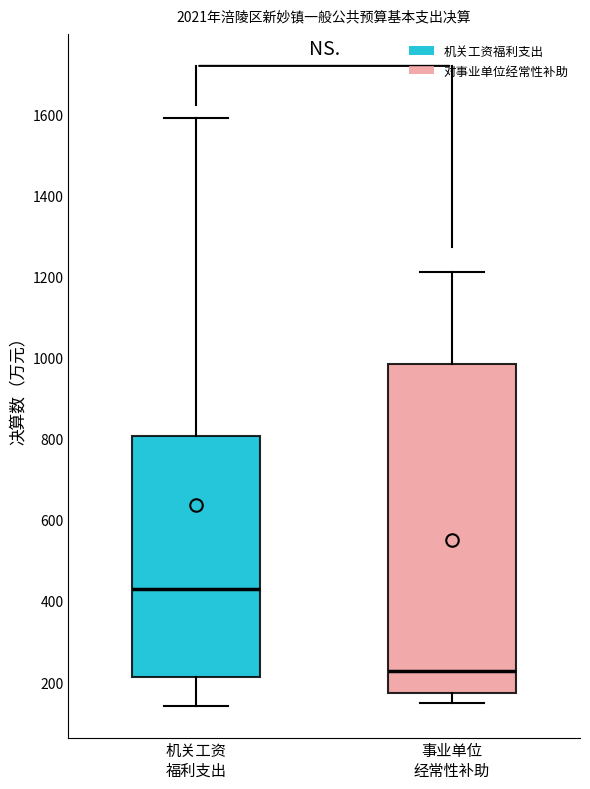

Reading left to right, transcribe this box plot: for each box, give where its median line is, the range the box spans, and where its two whiskers end, as read against the y-axis. The values are not printed on the chart, so give them approximately, as read against the axis.

机关工资 福利支出: median 440, box 220 to 800, whiskers 140 to 1600
事业单位 经常性补助: median 220, box 180 to 980, whiskers 140 to 1220